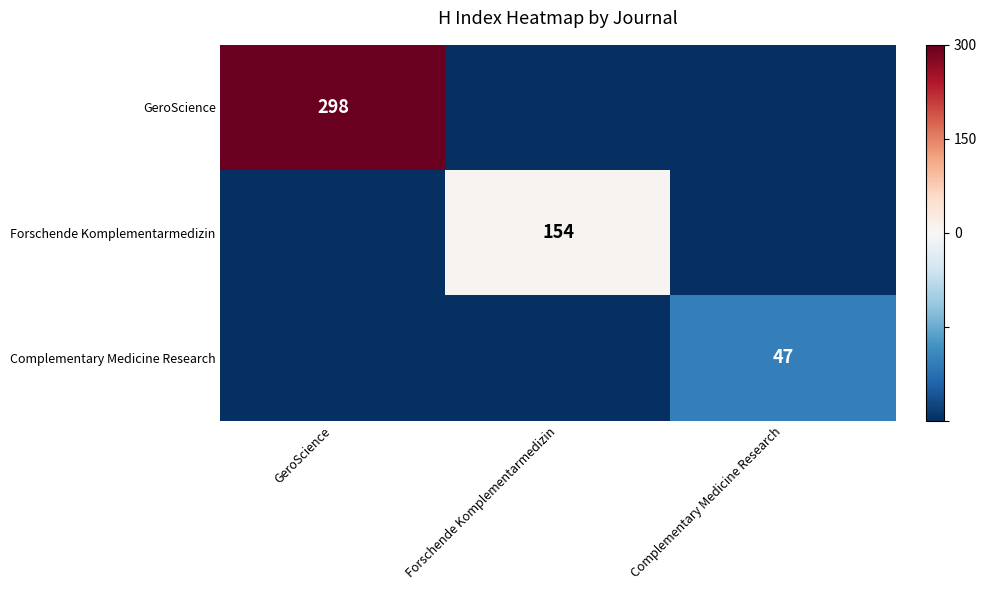

The Complementary Medicine Research series shows 47 at Complementary Medicine Research. True or false?

True